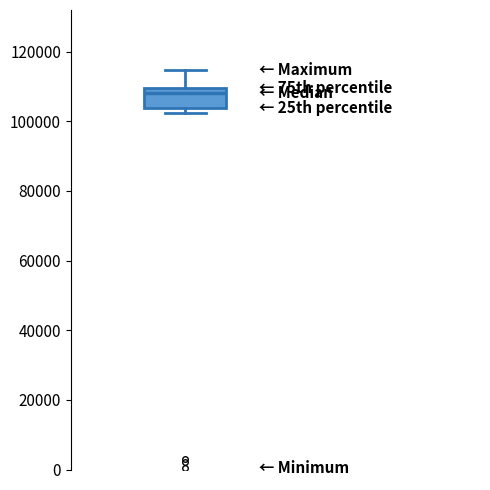

Where does the median line of the box sit on the y-axis? The values are not printed on the chart, so give them approximately, as read against the axis.

108000